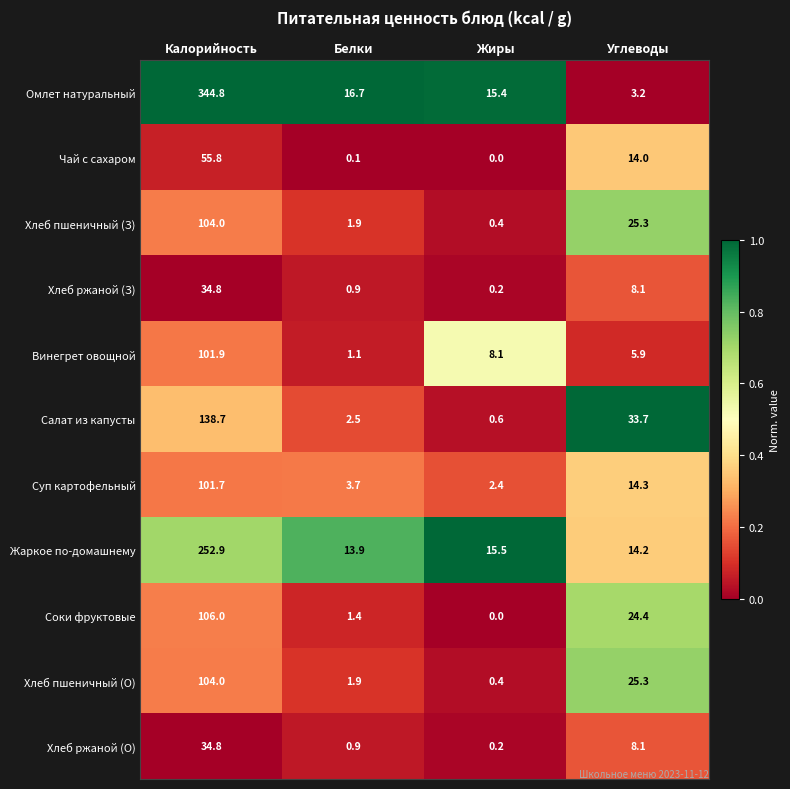

Which category has the lowest value in the Чай с сахаром series?

Жиры